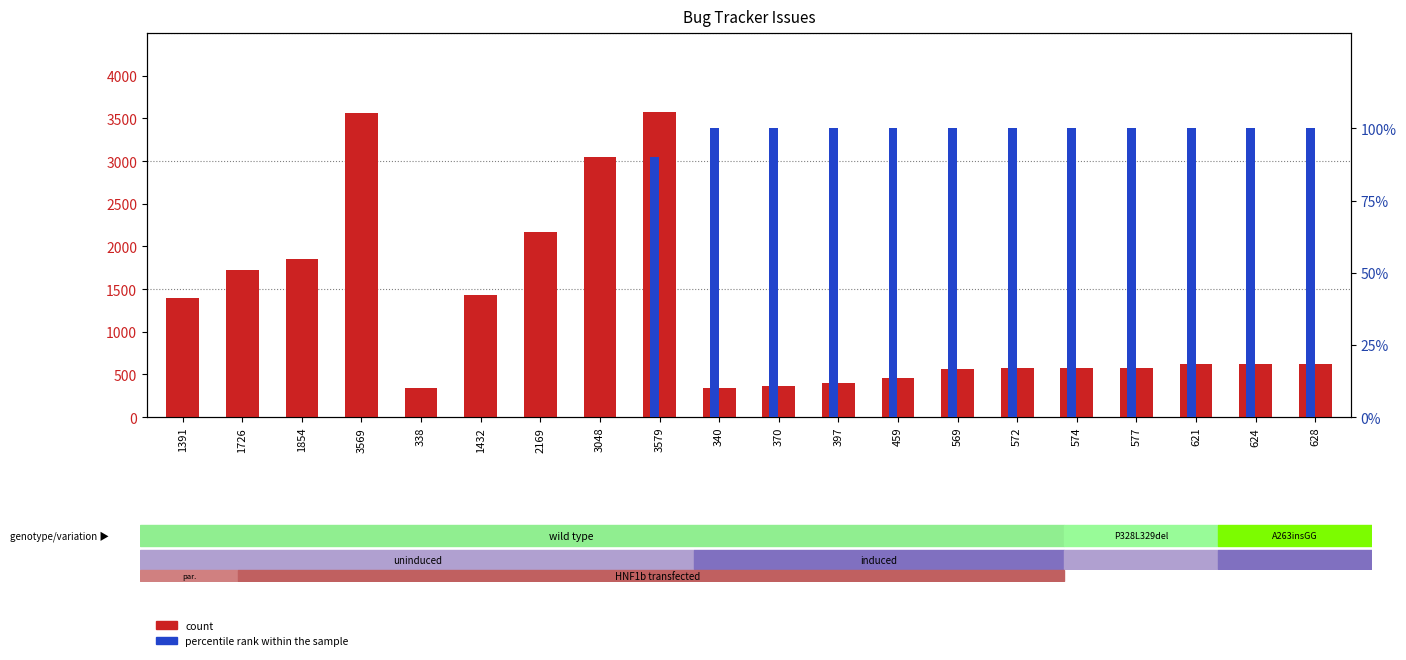

Reading right to left, transcribe all the data shown in this chart.

count: 628=628	624=624	621=621	577=577	574=574	572=572	569=569	459=459	397=397	370=370	340=340	3579=3579	3048=3048	2169=2169	1432=1432	338=338	3569=3569	1854=1854	1726=1726	1391=1391
percentile rank within the sample: 628=100	624=100	621=100	577=100	574=100	572=100	569=100	459=100	397=100	370=100	340=100	3579=90	3048=0	2169=0	1432=0	338=0	3569=0	1854=0	1726=0	1391=0